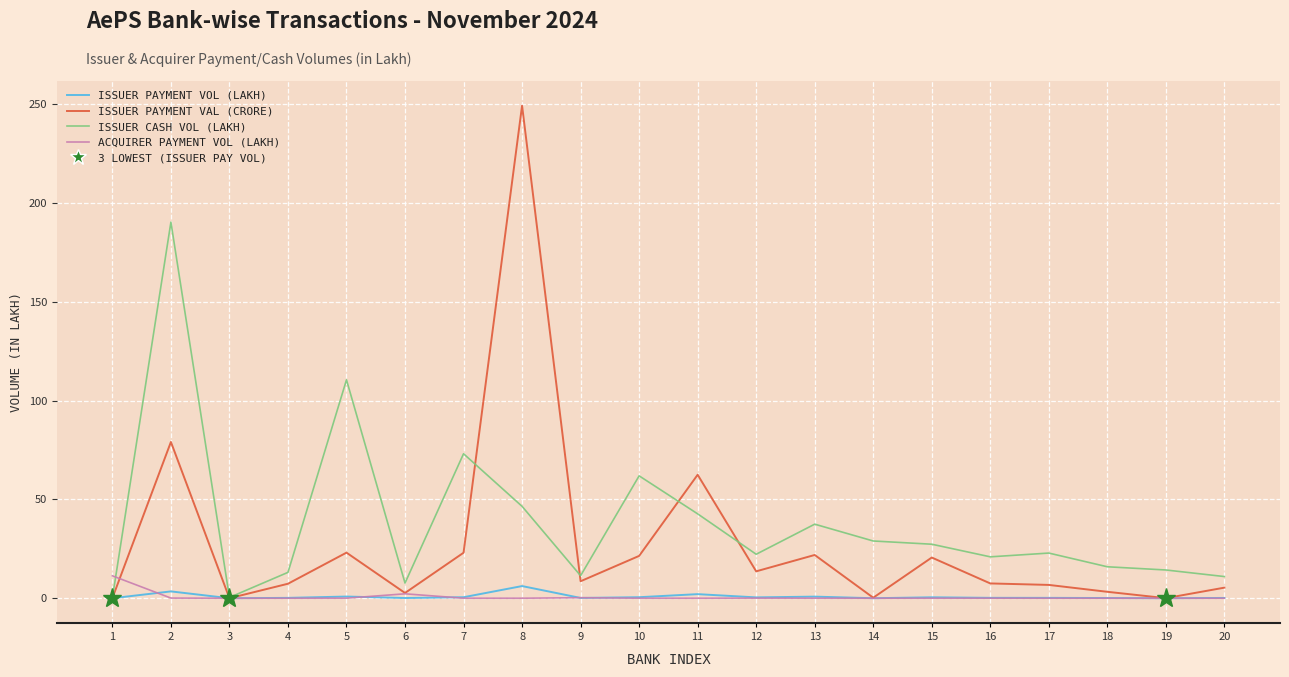

What is the maximum value shown in the chart?

249.3